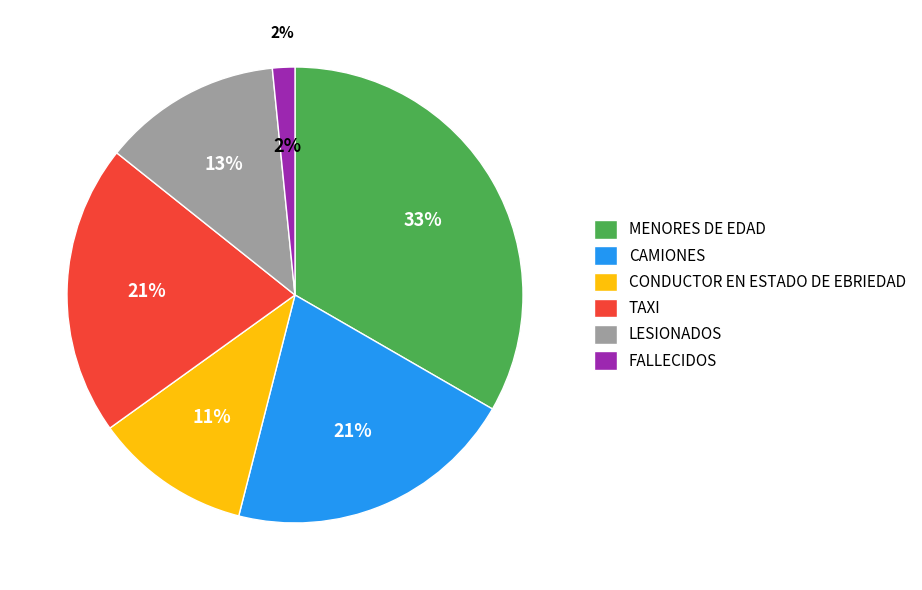

Do CONDUCTOR EN ESTADO DE EBRIEDAD and TAXI together represent more than half of the pie?

No